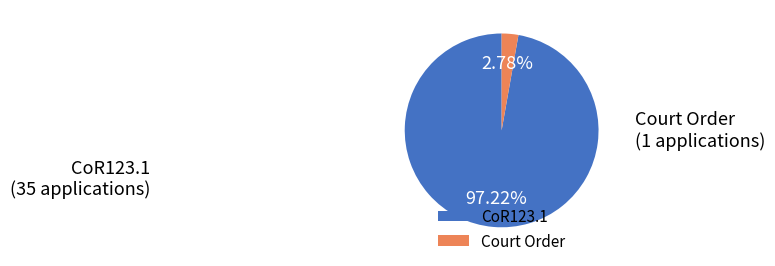

How many segments does this pie chart have?

2